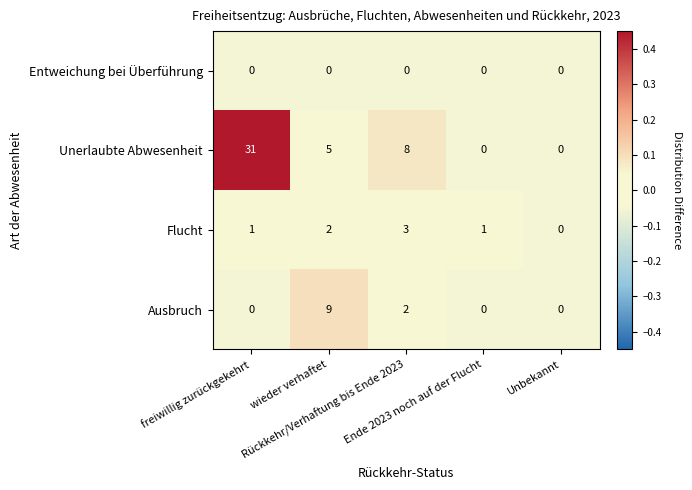

Which series has the widest spread of values?

Unerlaubte Abwesenheit